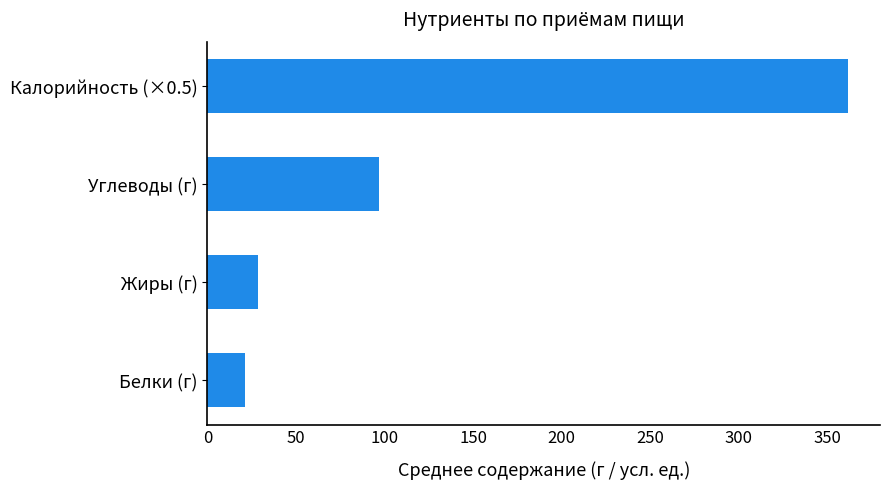

How many values exceed 97?

2